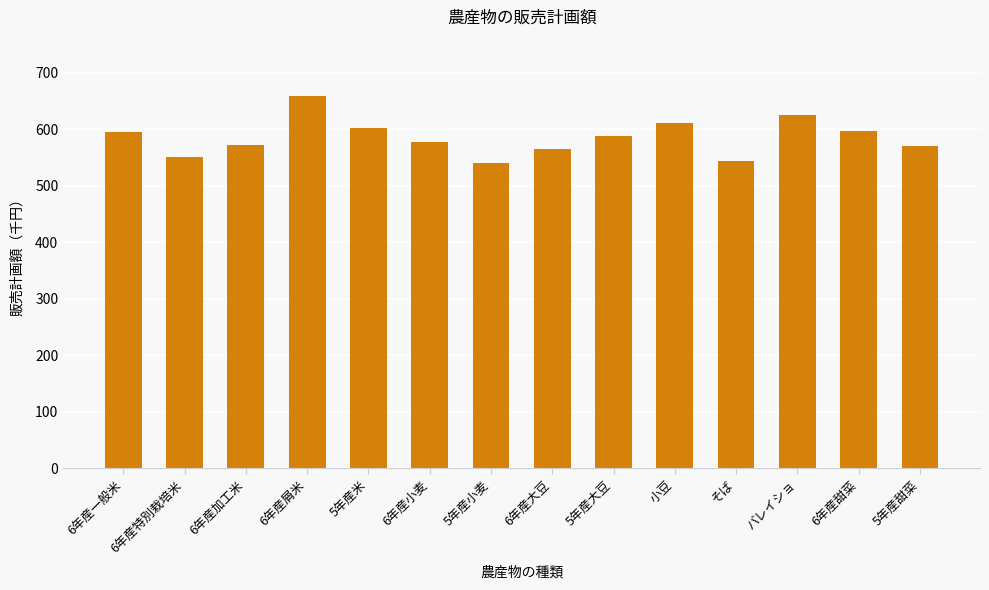

Between バレイショ and 小豆, which is larger?

バレイショ